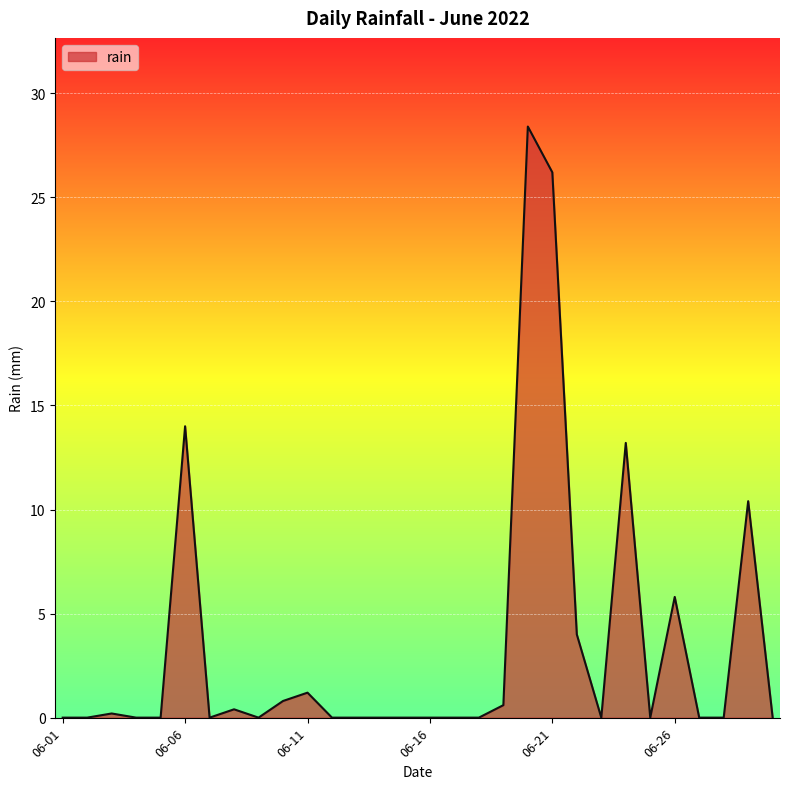

What is the greatest value displayed?

28.4